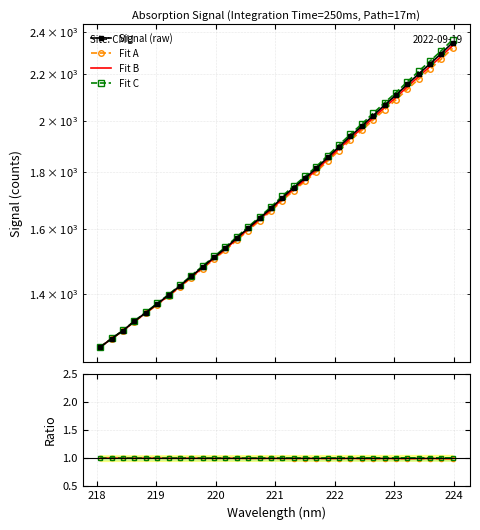

What is the label of the 21st point from the right?

220.1623